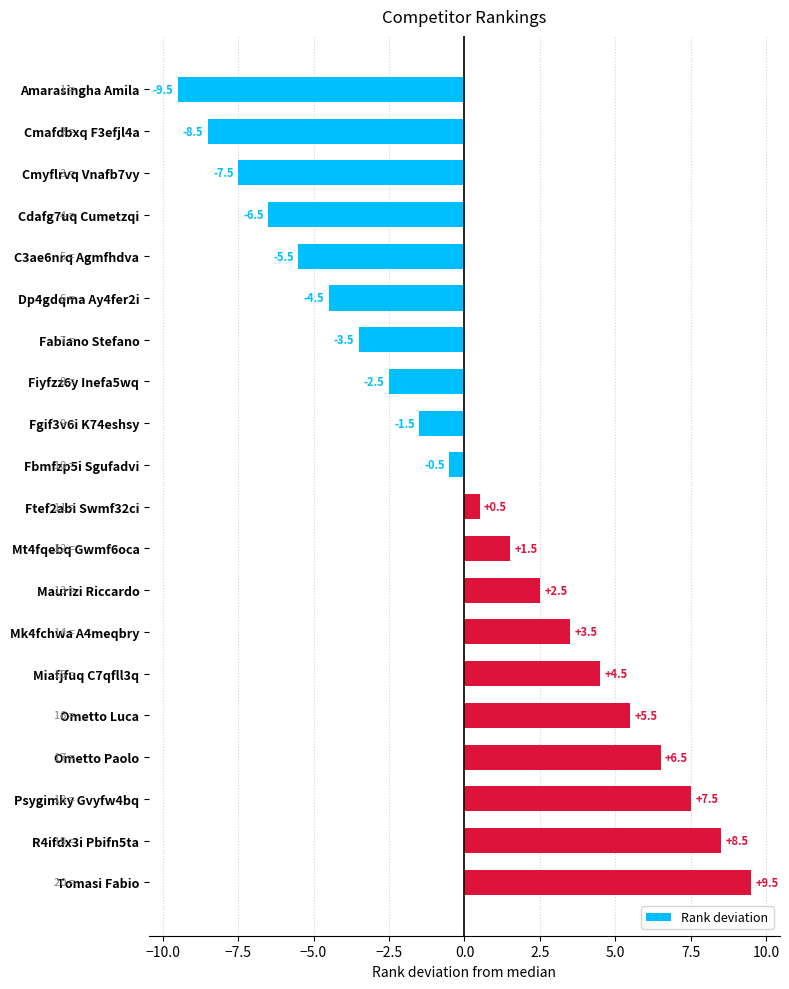

What is the label of the 6th bar from the bottom?

Miafjfuq C7qfll3q